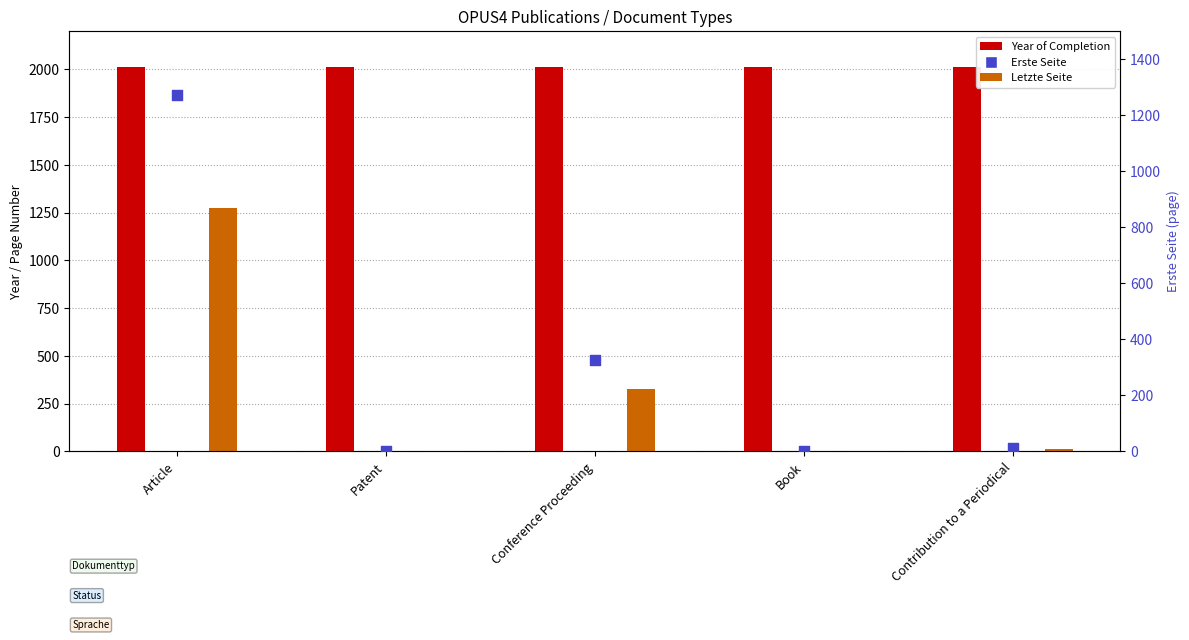

Is the value of Year of Completion at Patent greater than the value of Erste Seite at Contribution to a Periodical?

Yes